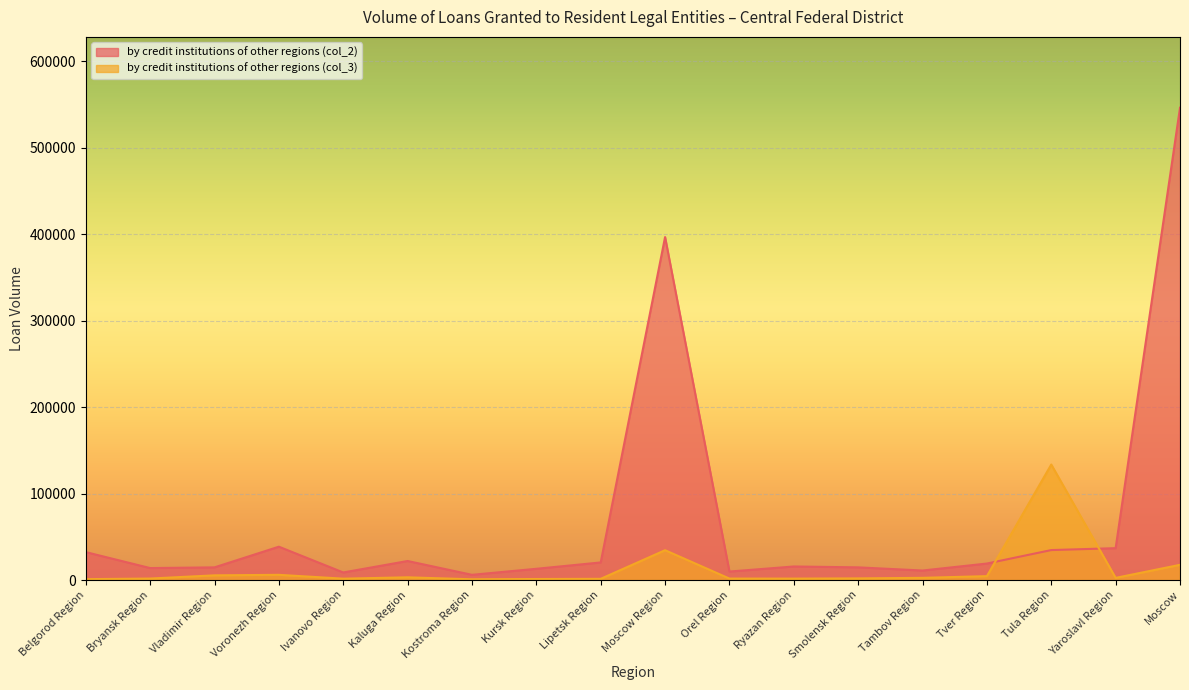

What is the sum of all by credit institutions of other regions (col_2) values?

1253294